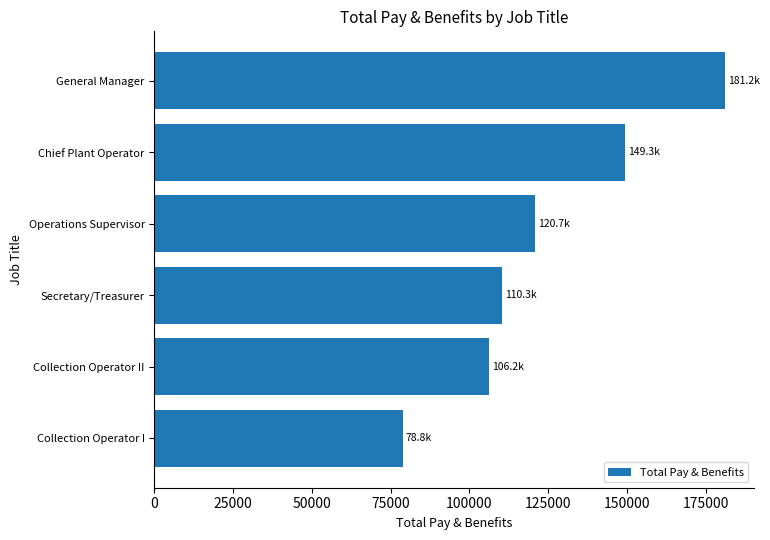

The value at Secretary/Treasurer is 110296.0. True or false?

True